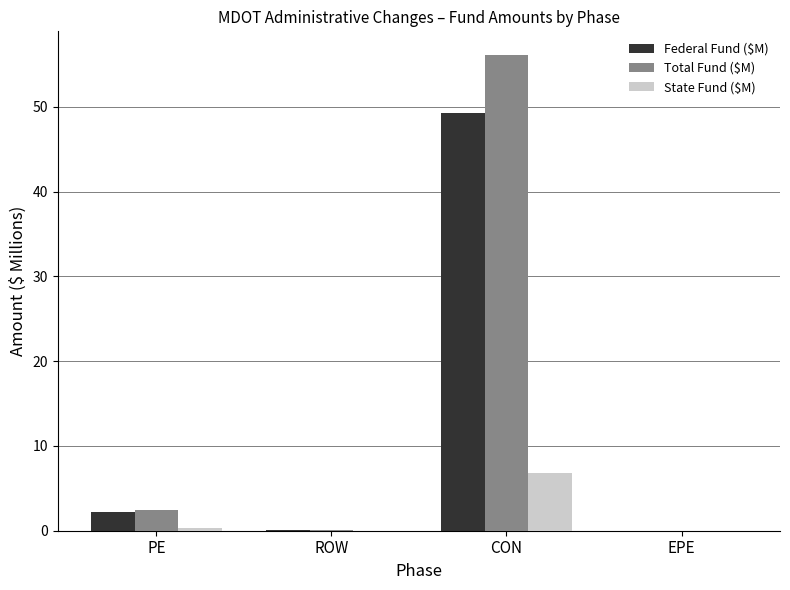

The Federal Fund ($M) series shows 2.2 at PE. True or false?

True